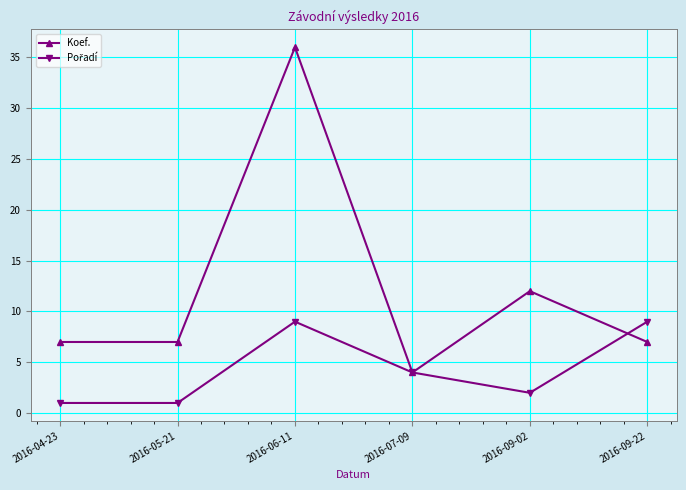

How many categories are shown in the chart?

6